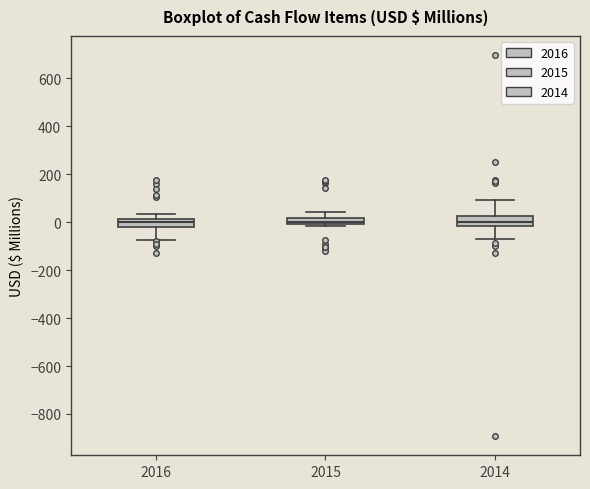

Where is the upper edge of the box at x = 2014 on the y-axis? The values are not printed on the chart, so give them approximately, as read against the axis.

20